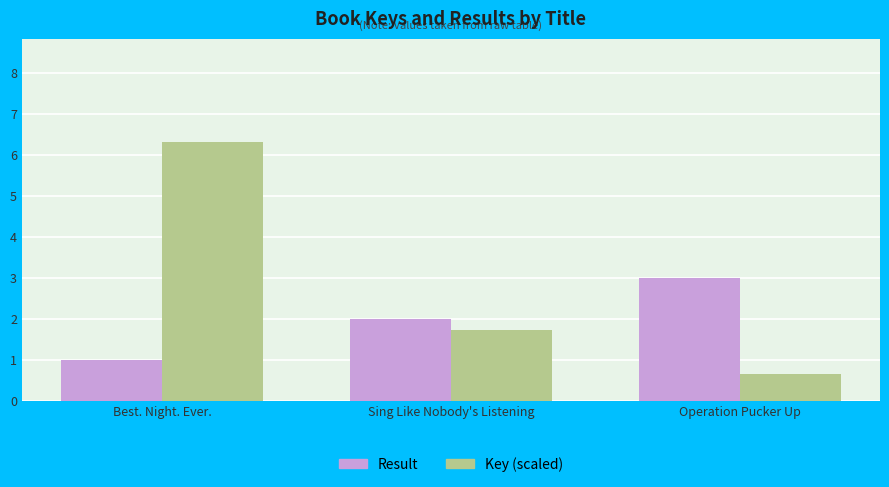

What is the total value across all series at Sing Like Nobody's Listening?

3.7